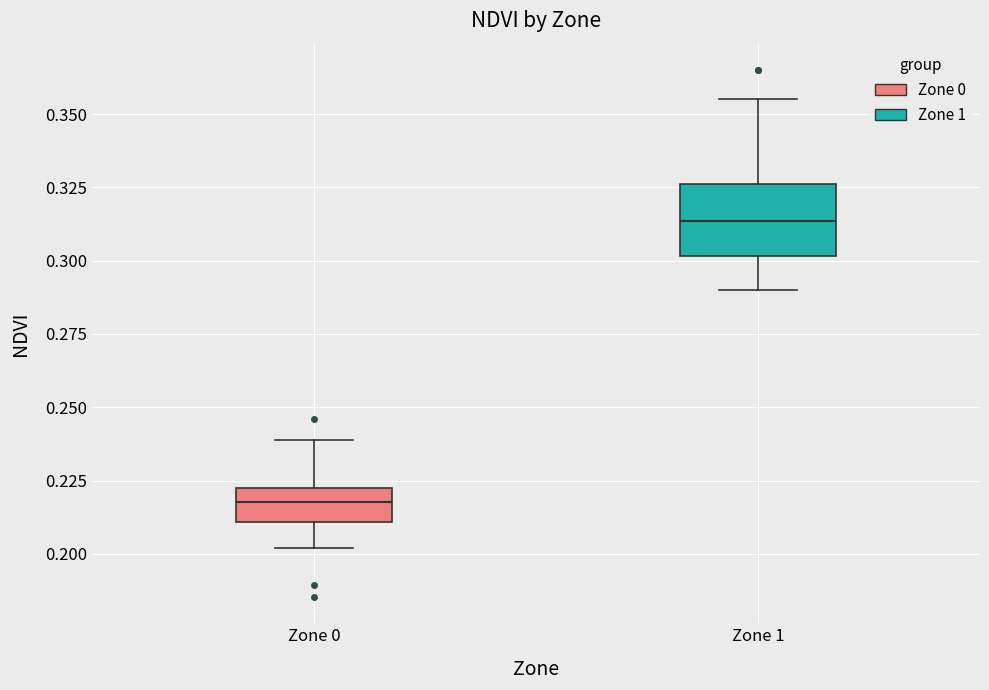

Reading left to right, transcribe this box plot: for each box, give where its median line is, the range the box spans, and where its two whiskers end, as read against the y-axis. The values are not printed on the chart, so give them approximately, as read against the axis.

Zone 0: median 0.220 (inside the box), box 0.210 to 0.220, whiskers 0.200 to 0.240
Zone 1: median 0.315, box 0.300 to 0.325, whiskers 0.290 to 0.355